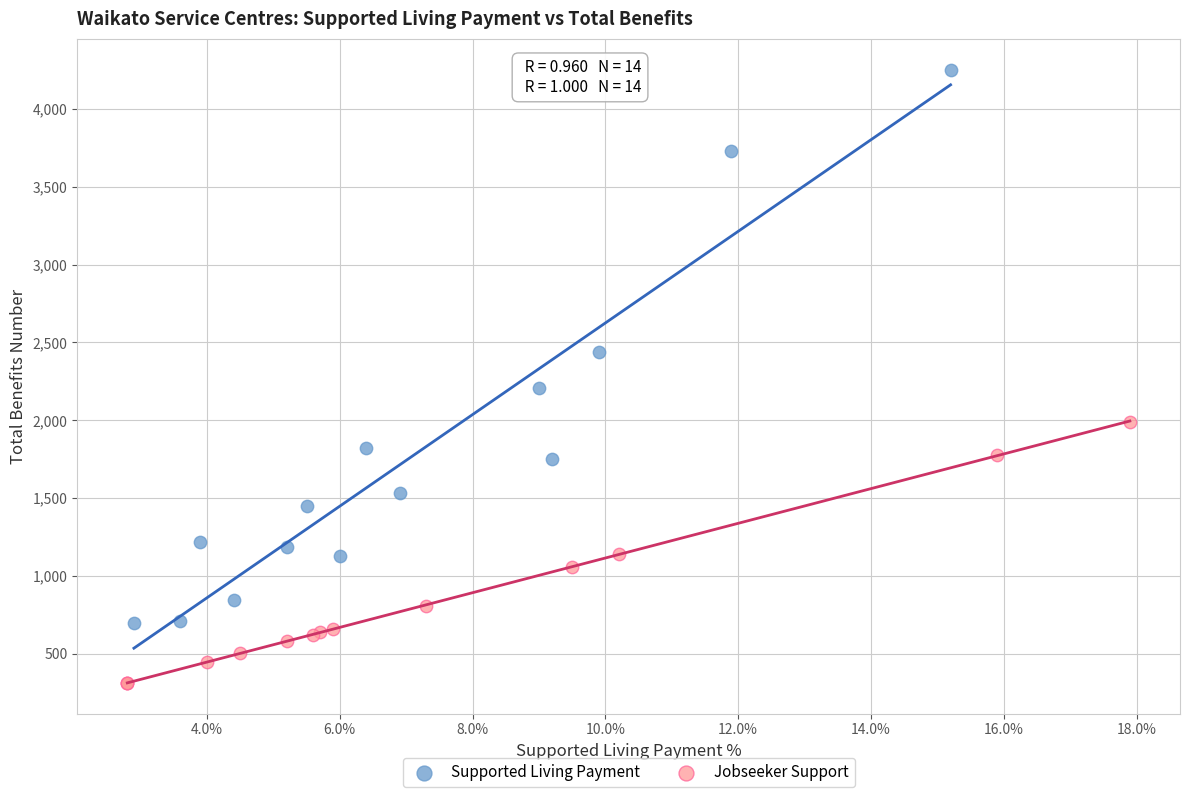

Which series contains the highest Y value?

Supported Living Payment